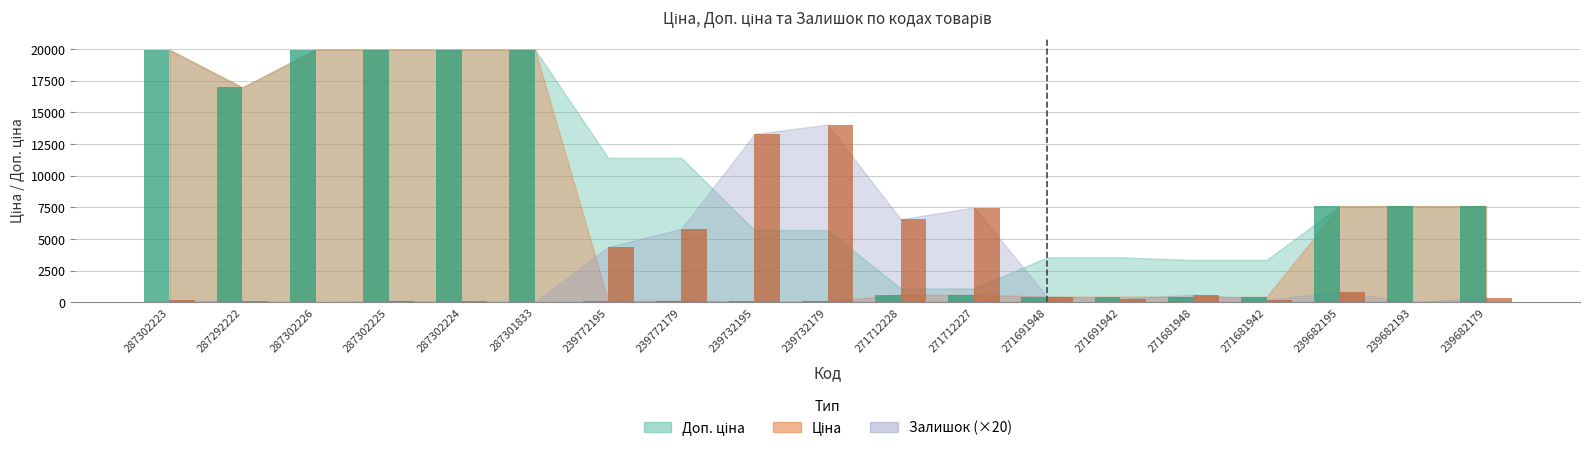

List the labels in order of Ціна value, smallest first.

239732195, 239732179, 239772195, 239772179, 271681948, 271681942, 271691948, 271691942, 271712228, 271712227, 239682195, 239682193, 239682179, 287292222, 287302223, 287302226, 287302225, 287302224, 287301833